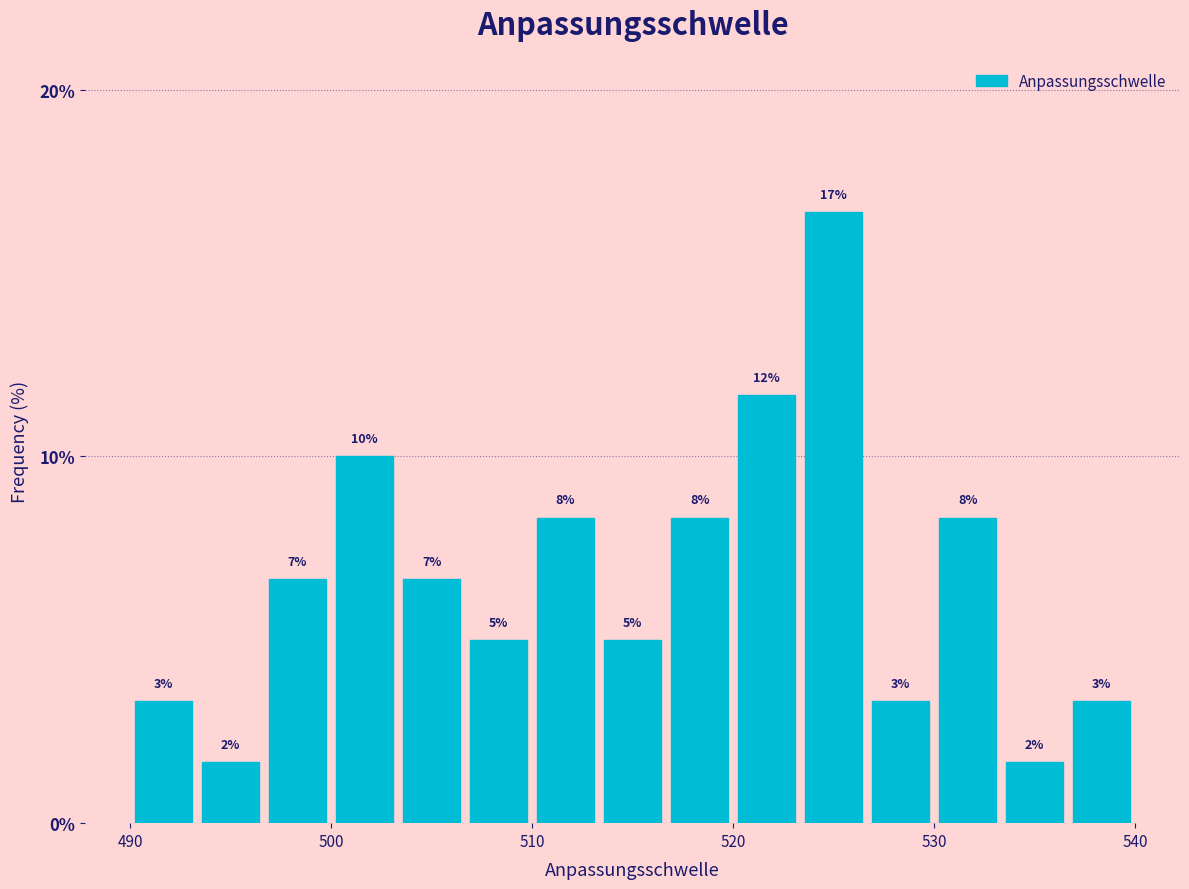

Read against the x-axis, roughly where is the centre of the tallest bar?

525